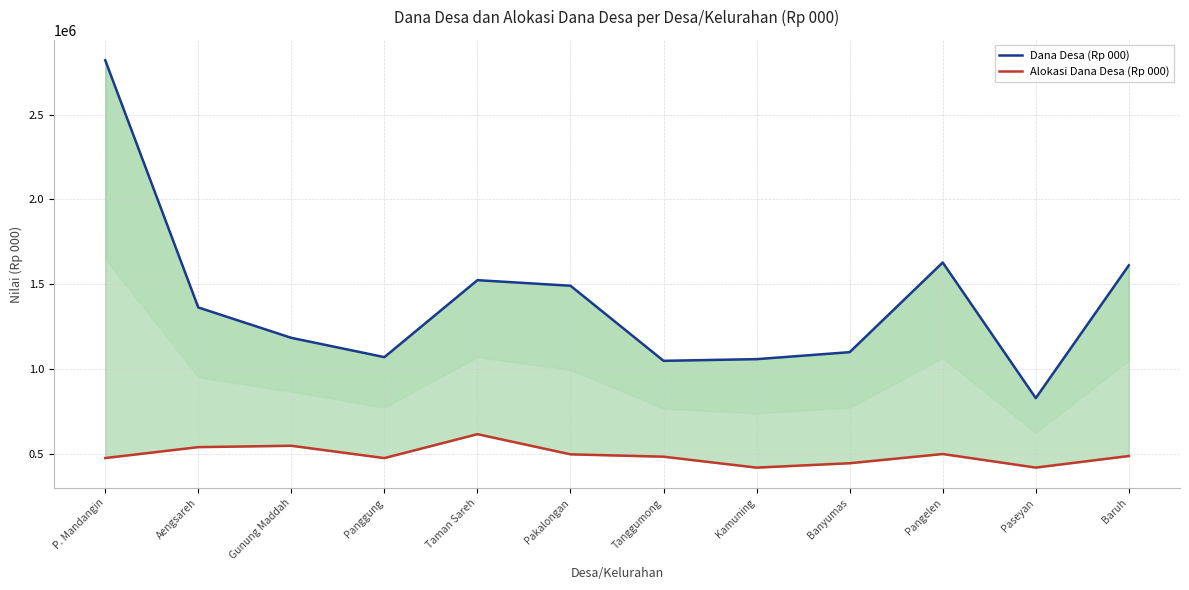

Which has a higher value, Taman Sareh or Banyumas?

Taman Sareh